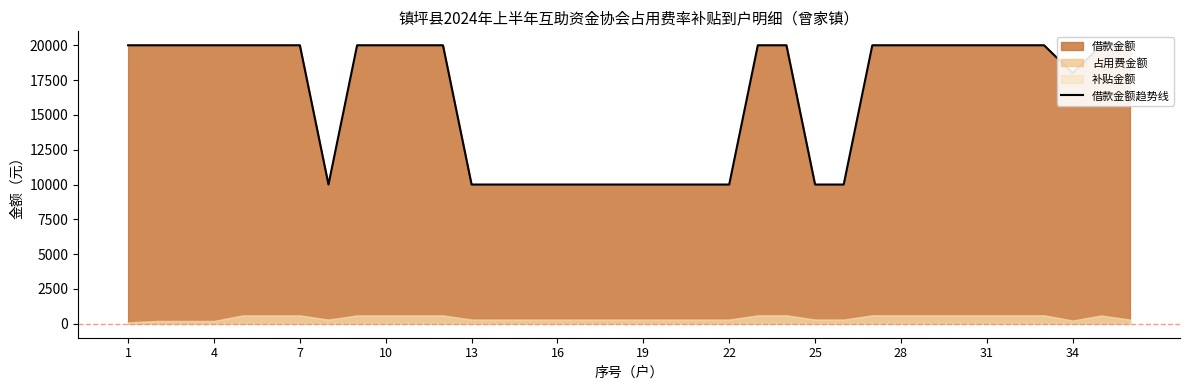

At which category does the chart reach its peak across all series?

1